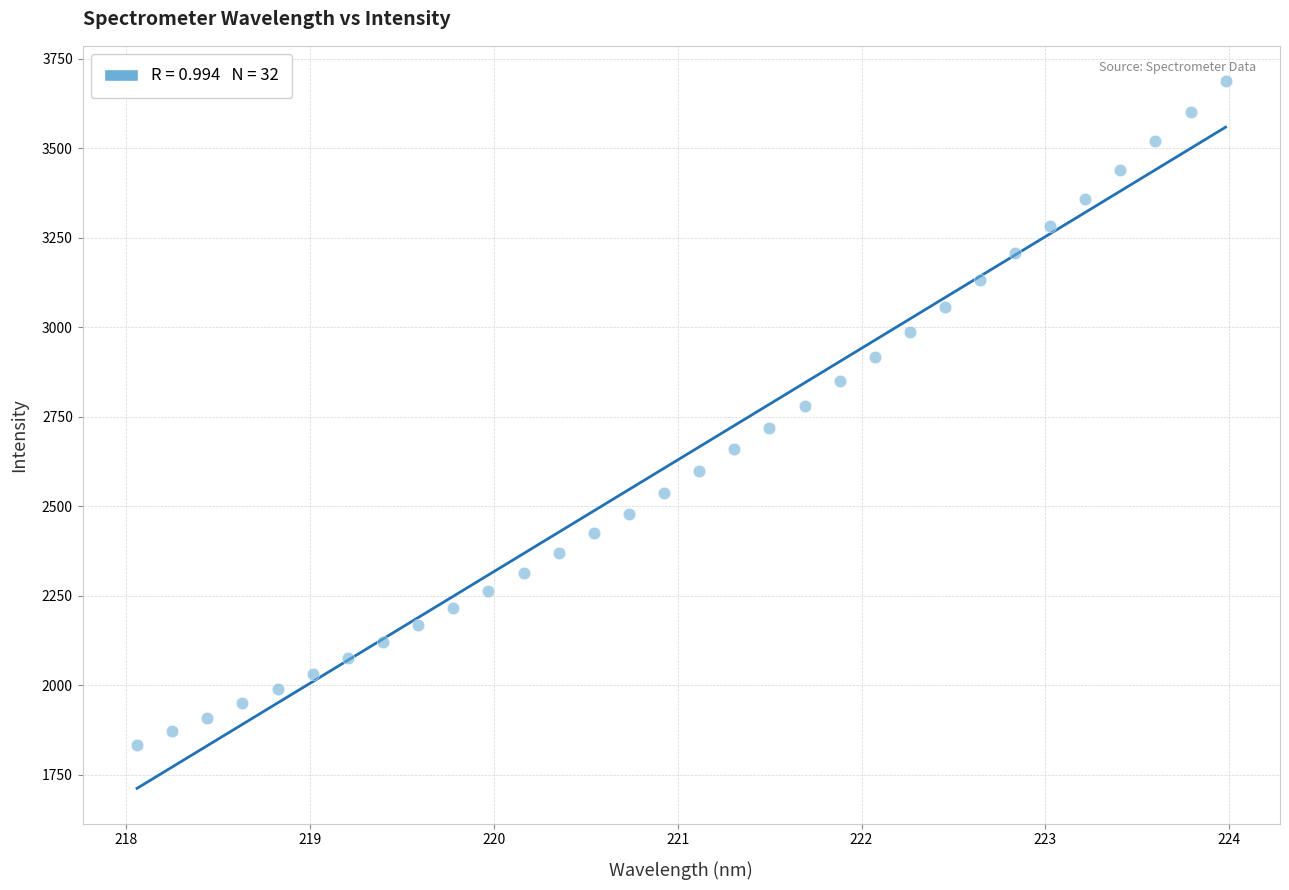

What is the range of Y values (max minus min)?

1853.0